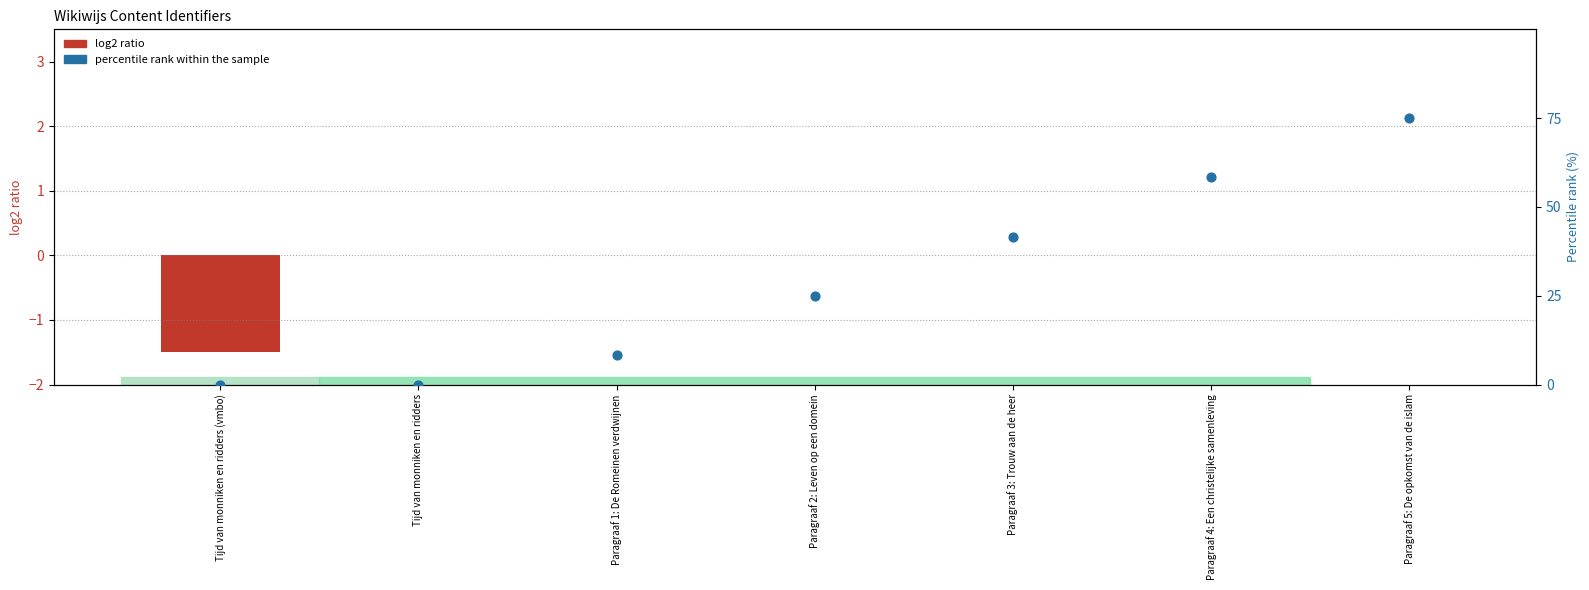

Which series has the largest total across all categories?

percentile rank within the sample